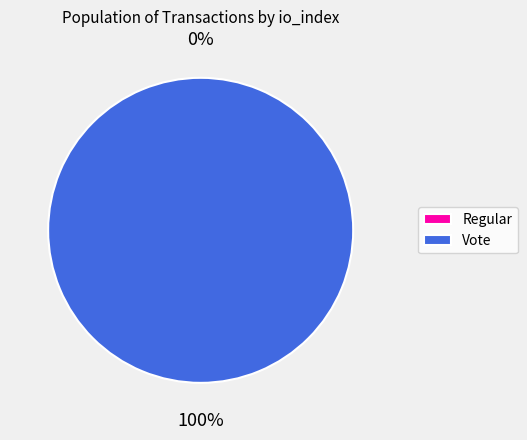

True or false: Regular (io_index=0) accounts for 1% of the total.

False